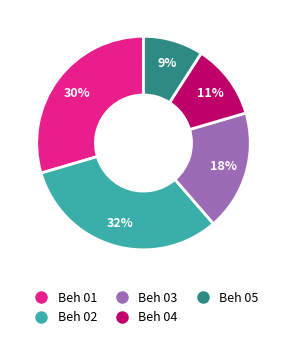

The Beh 01 slice represents 30% of the pie. True or false?

True